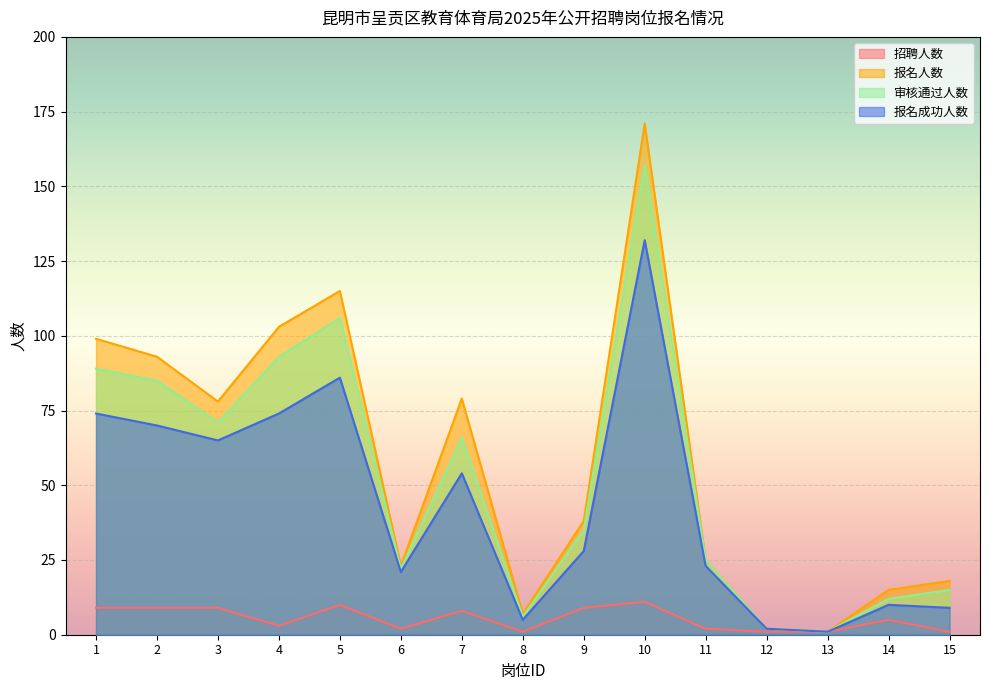

Where is the first local maximum for 报名人数?

5